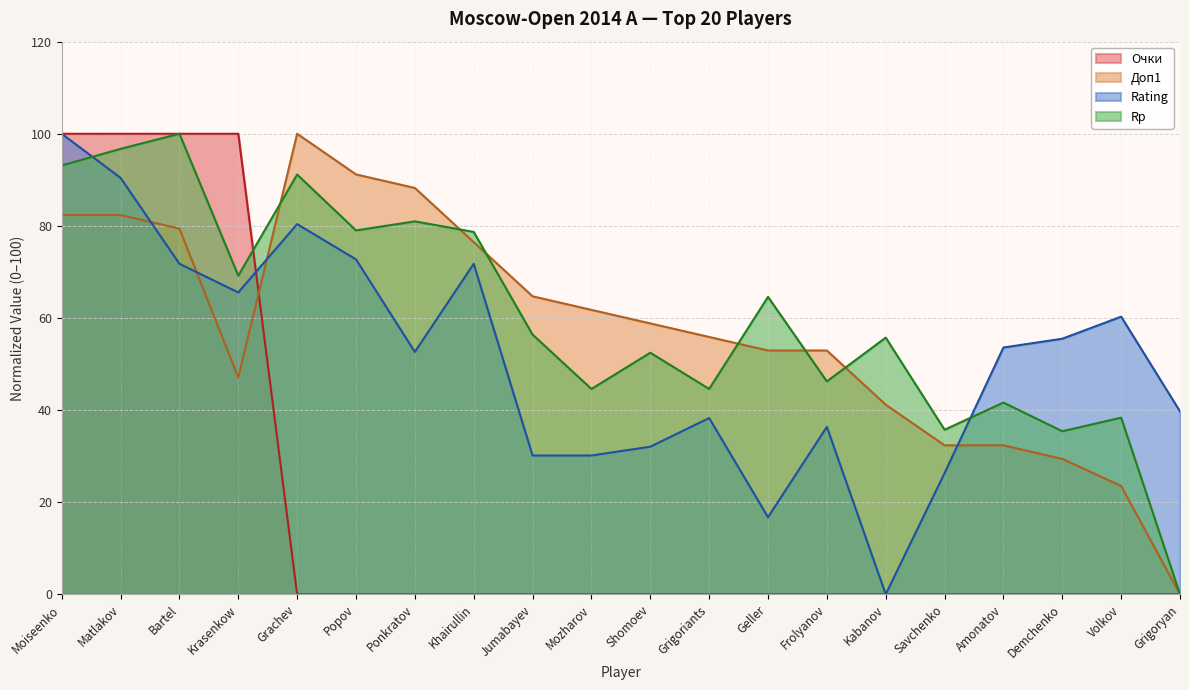

How many lines are shown in the chart?

4